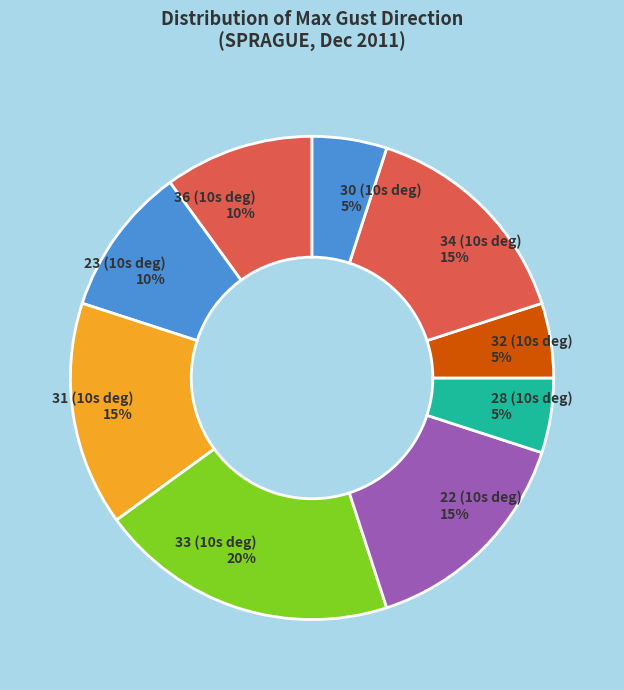

To the nearest percent, what percentage of the pie is 34?

15%